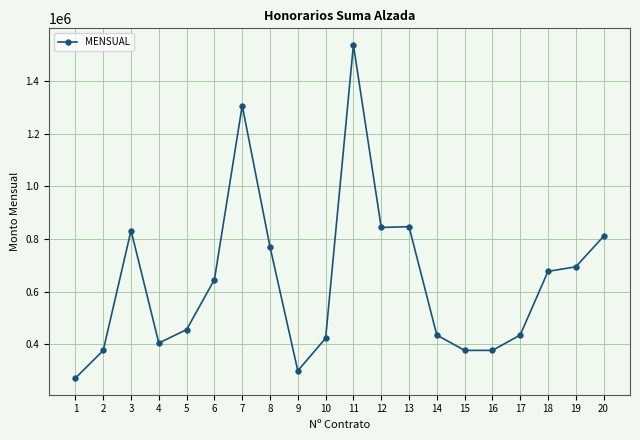

What is the approximate value at 17, to the nearest 50?

435550